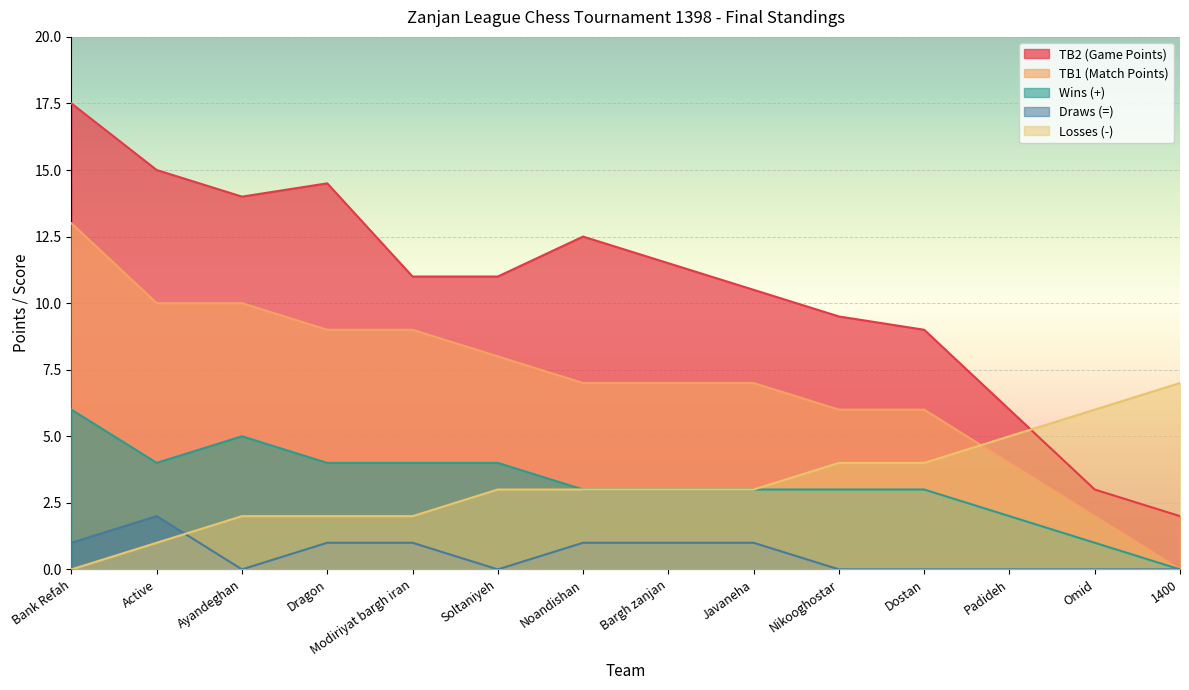

What is the difference between the maximum and minimum values in the Draws (=) series?

2.0